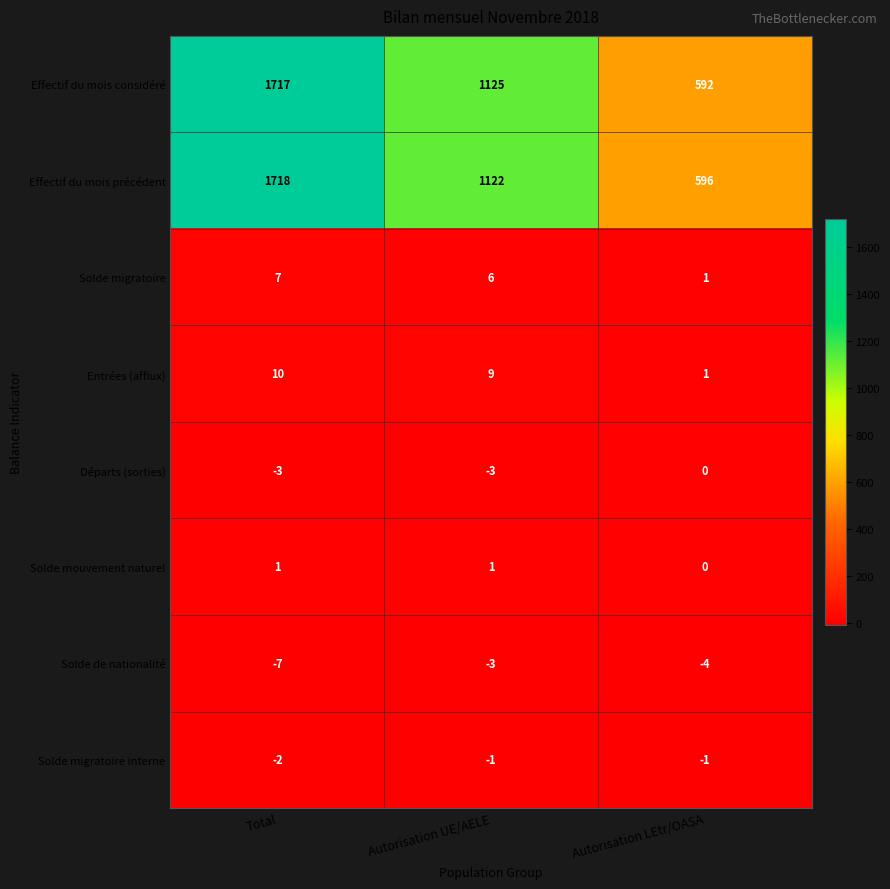

True or false: Effectif du mois précédent has a value of 1122 at Autorisation UE/AELE.

True